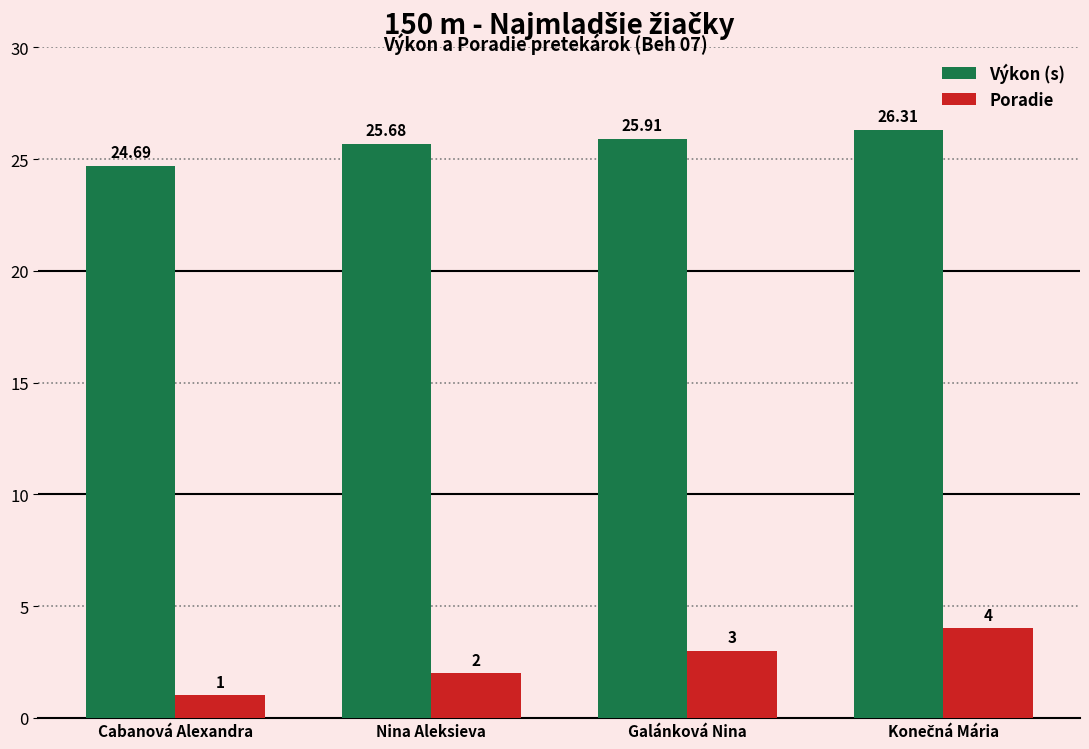

Which series has the widest spread of values?

Poradie